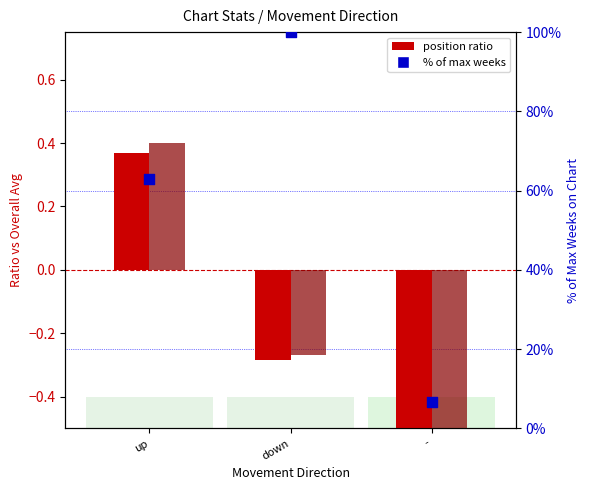

Which series reaches the minimum Y coordinate?

position ratio